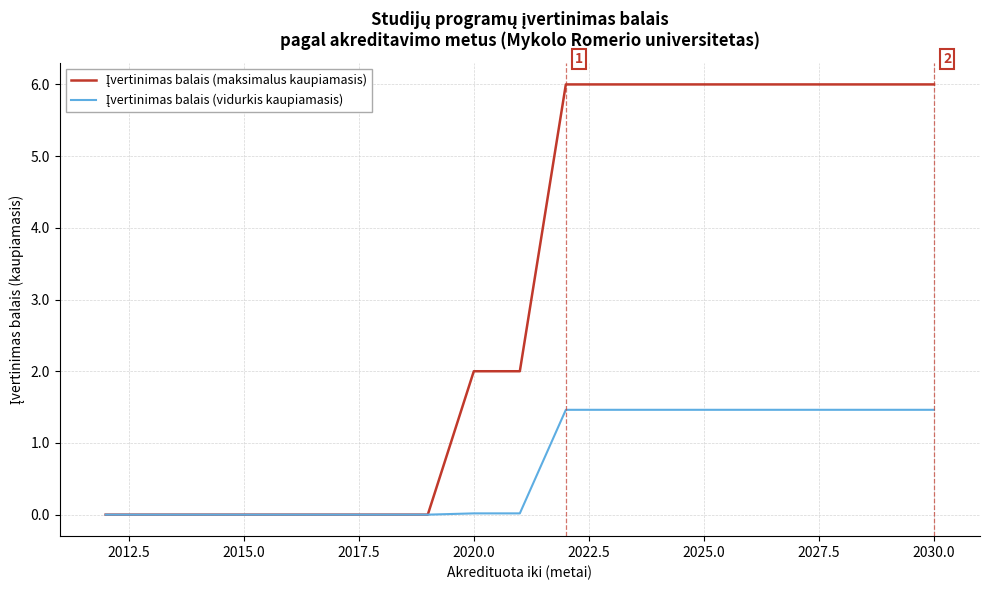

How many lines are shown in the chart?

2